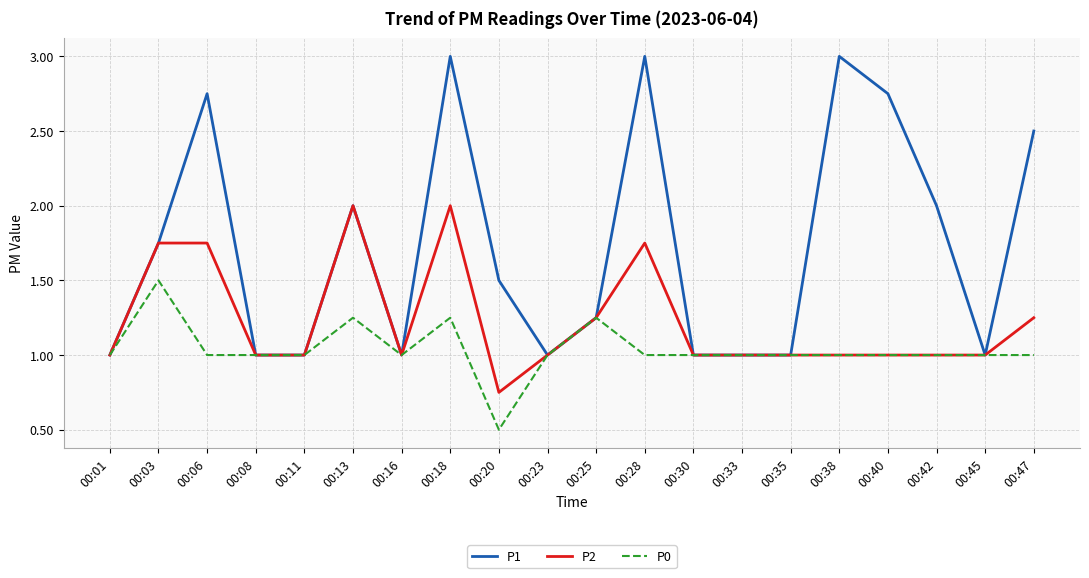

Is it true that P2 equals 1.0 at 00:11?

True